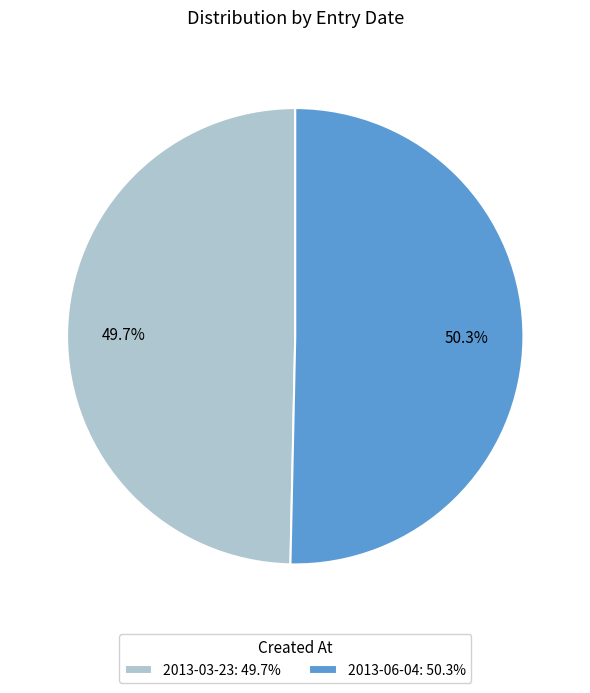

What percentage is the 2013-06-04 slice, to the nearest percent?

50%